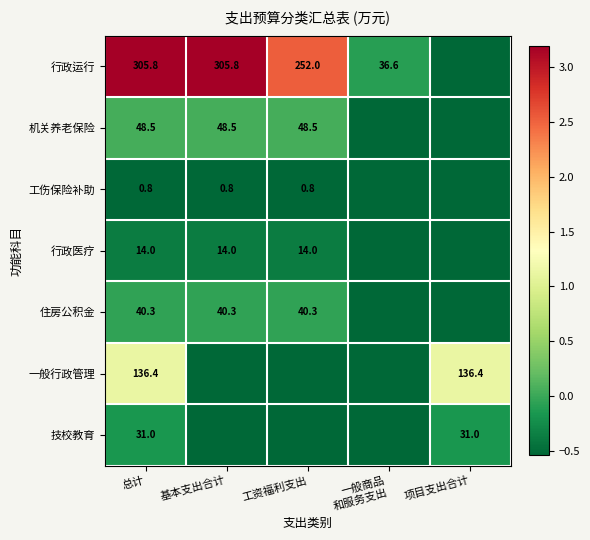

Is the value of 行政运行 at 基本支出合计 greater than the value of 住房公积金 at 总计?

Yes